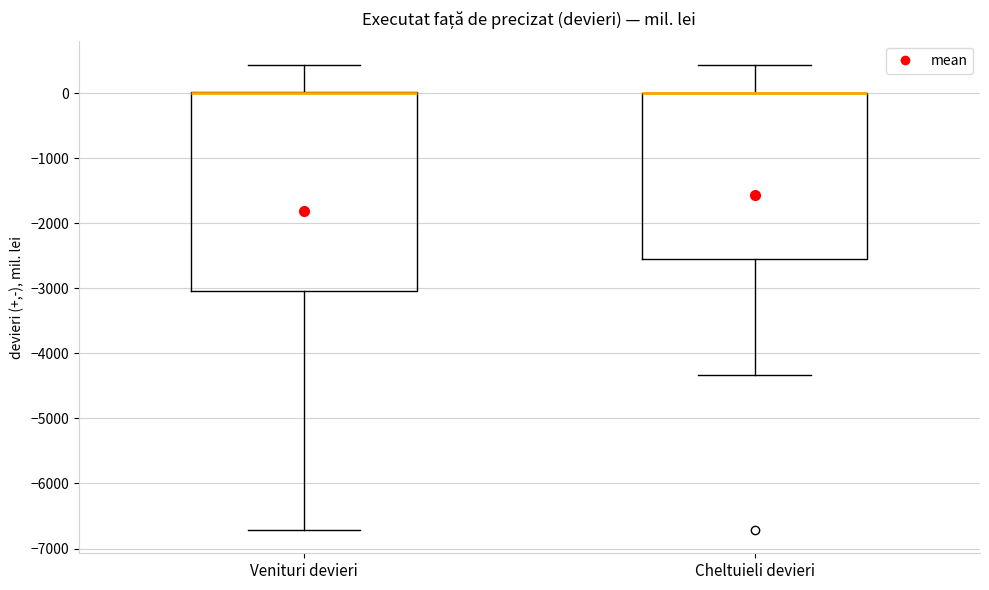

Where does the lower whisker of the box for Venituri devieri end on the y-axis? The values are not printed on the chart, so give them approximately, as read against the axis.

-6700